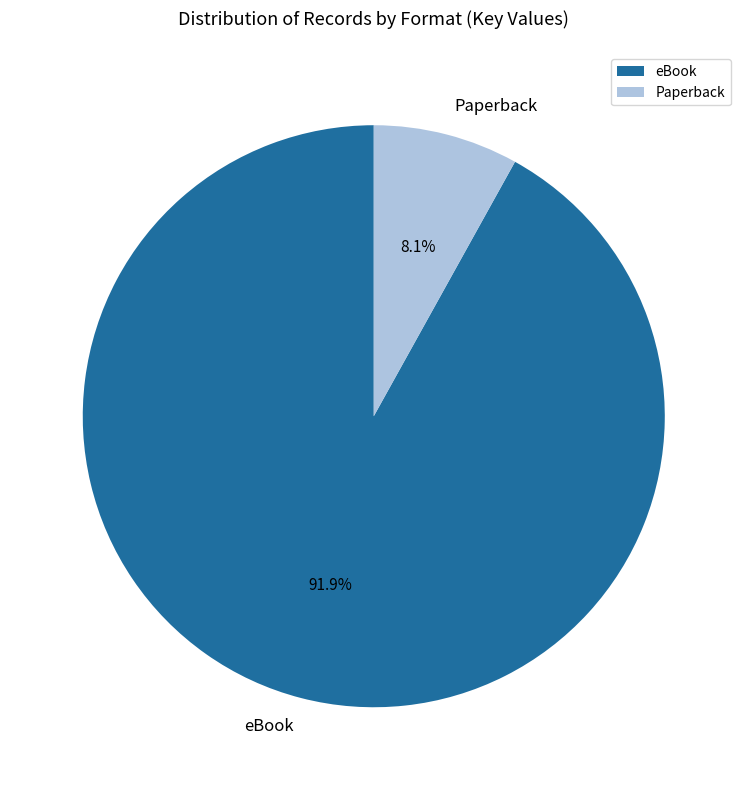

Does eBook represent more than half of the total?

Yes